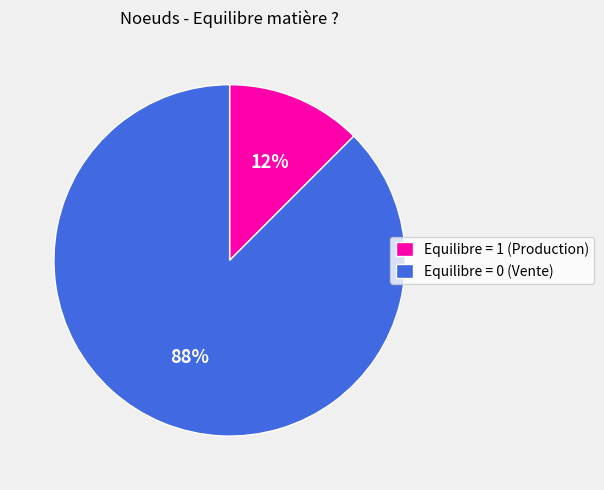

Which has a higher value, Equilibre = 1 (Production) or Equilibre = 0 (Vente)?

Equilibre = 0 (Vente)